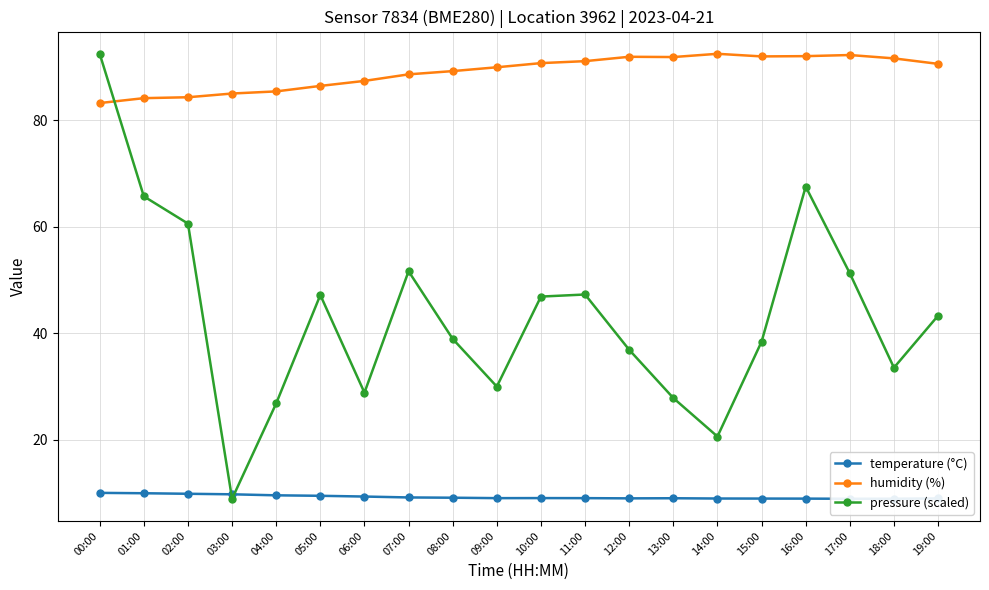

How many distinct data groups are displayed?

3